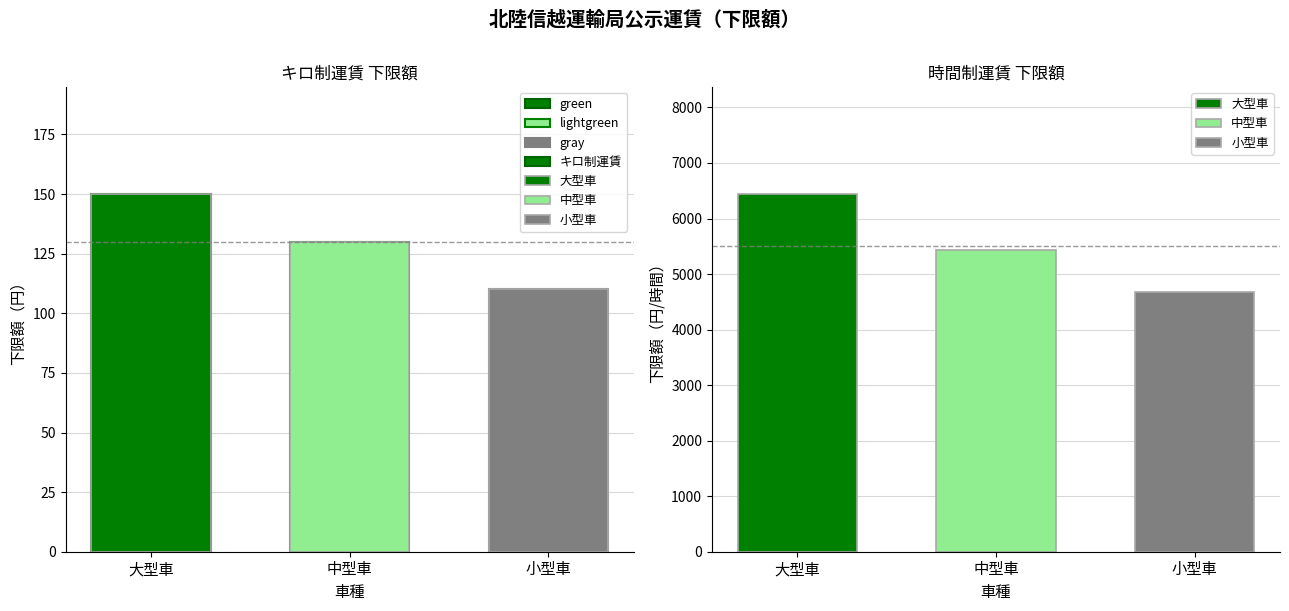

At which category does the chart reach its peak across all series?

大型車